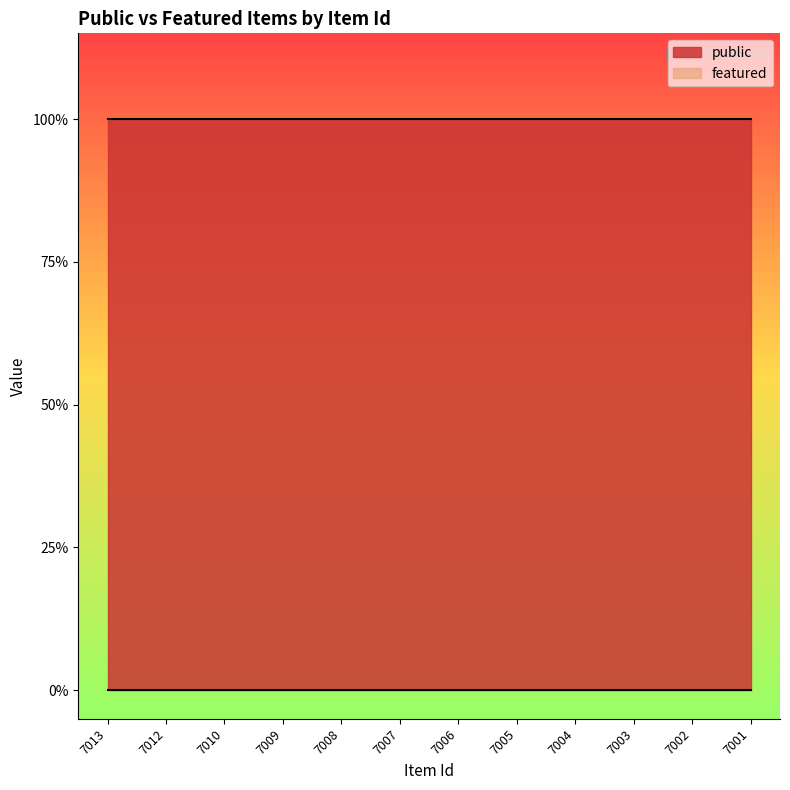

True or false: featured and public cross at least once.

False